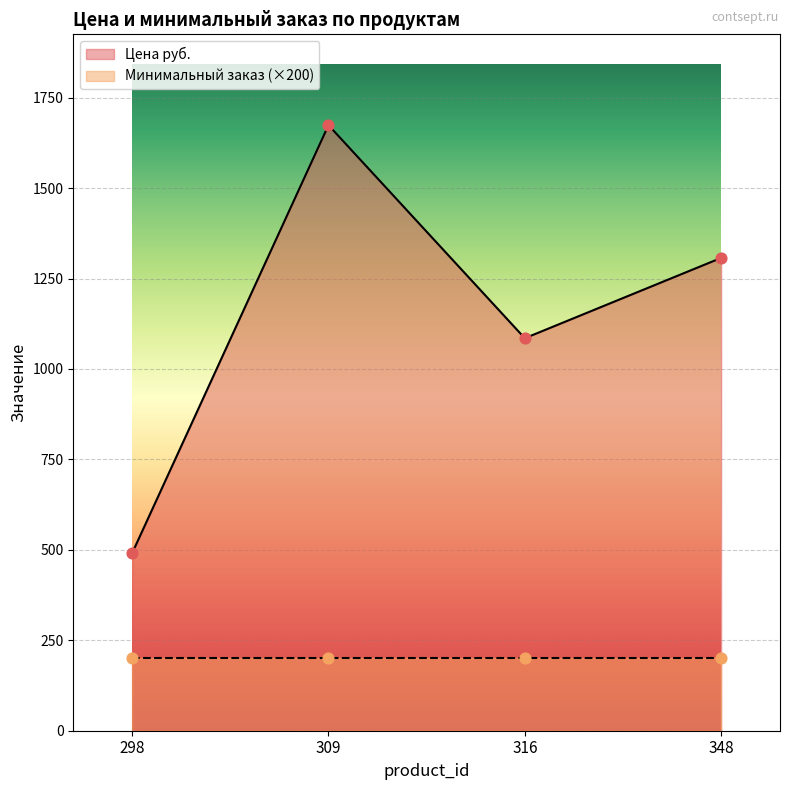

Between 316 and 298, which is larger?

316